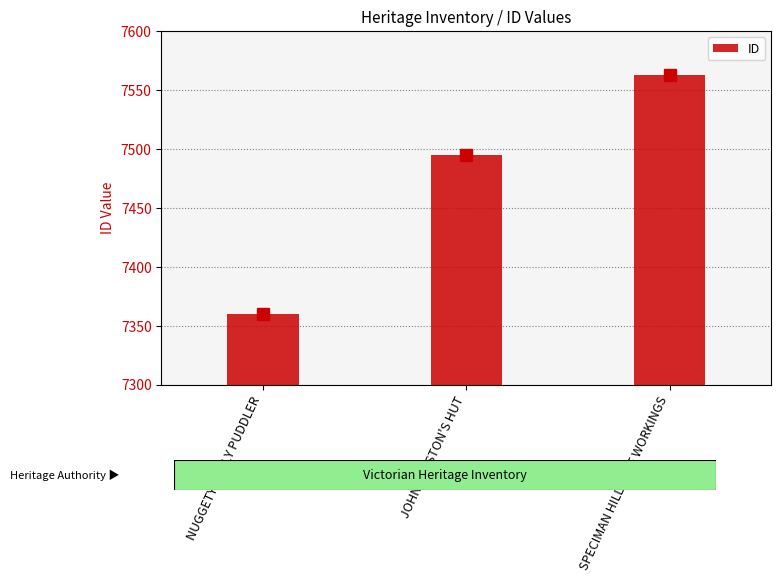

What position from the right is JOHN PRESTON'S HUT?

2